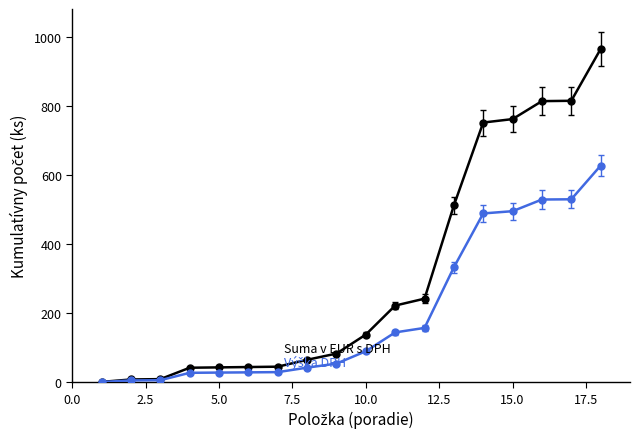

What is the maximum value shown in the chart?

965.0